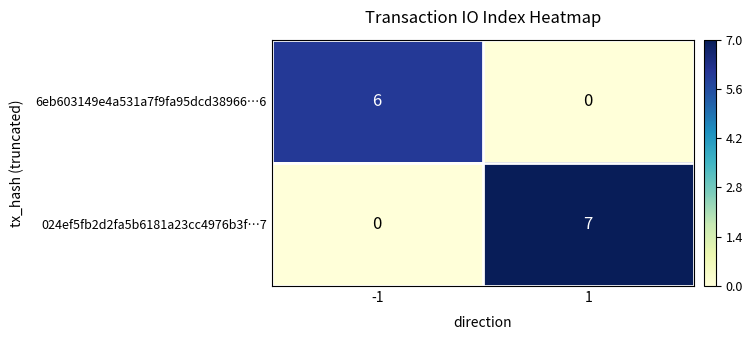

At -1, list the series in order from largest to smallest.

6eb603149e4a531a7f9fa95dcd38966…6, 024ef5fb2d2fa5b6181a23cc4976b3f…7